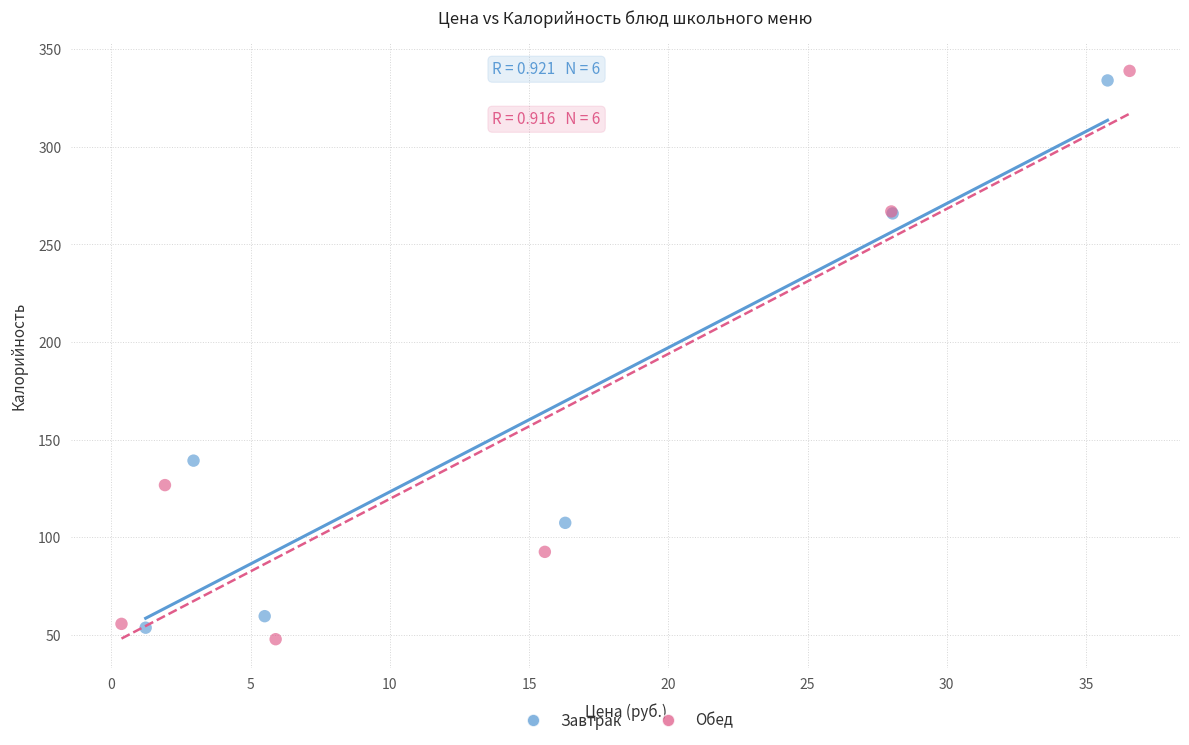

What are all the series names shown in the legend?

Завтрак, Обед